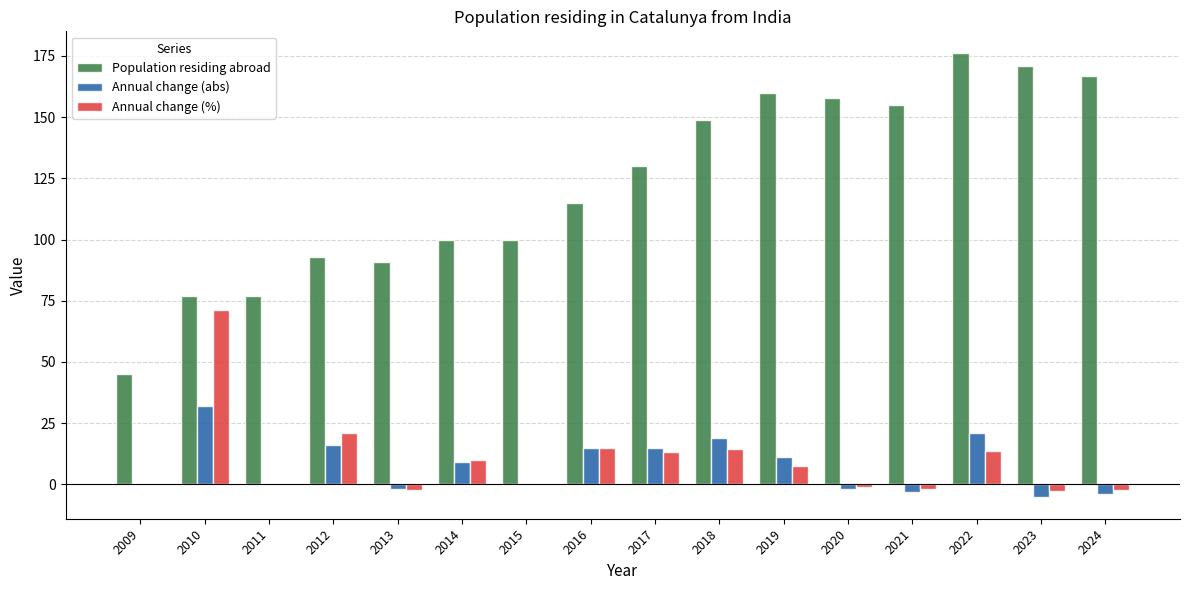

What is the sum of all Annual change (%) values?

154.9